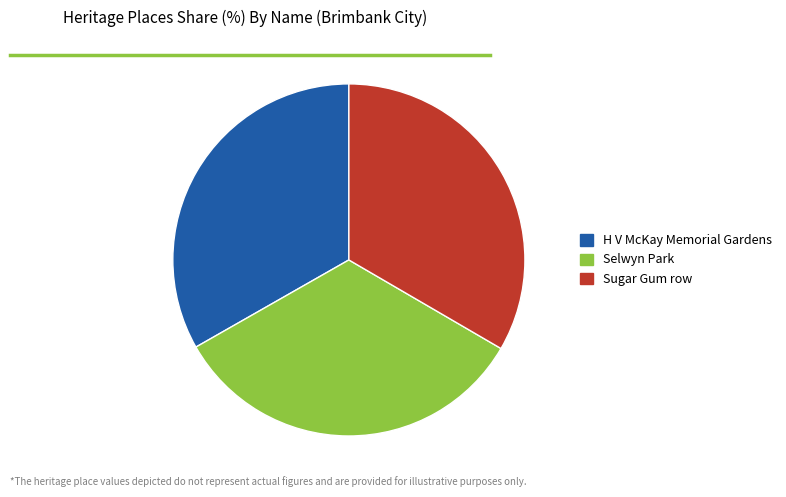

Approximately how many times larger is the value at Selwyn Park compared to H V McKay Memorial Gardens?

1.0